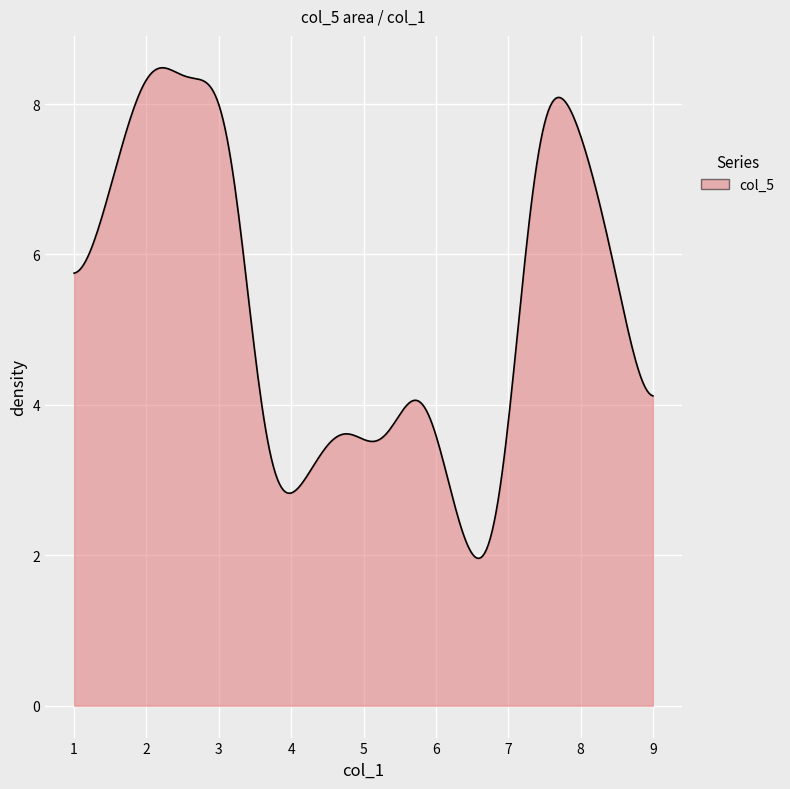

What is the greatest value displayed?

8.5